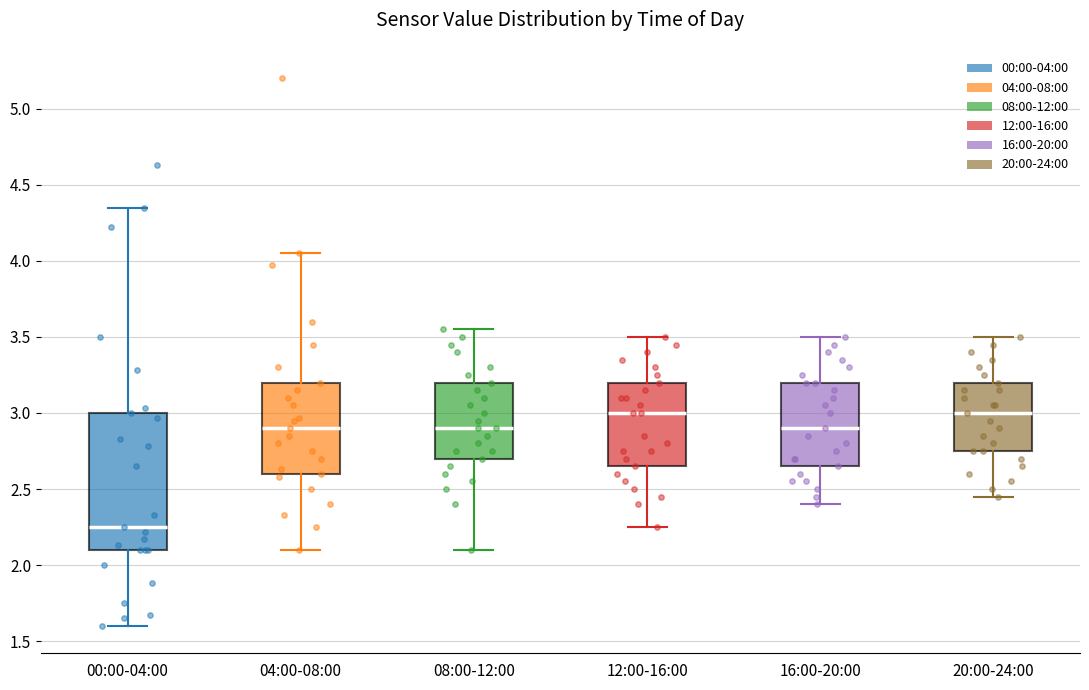

Comparing the boxes themselves (not the whiskers), which one is the tallest?

00:00-04:00